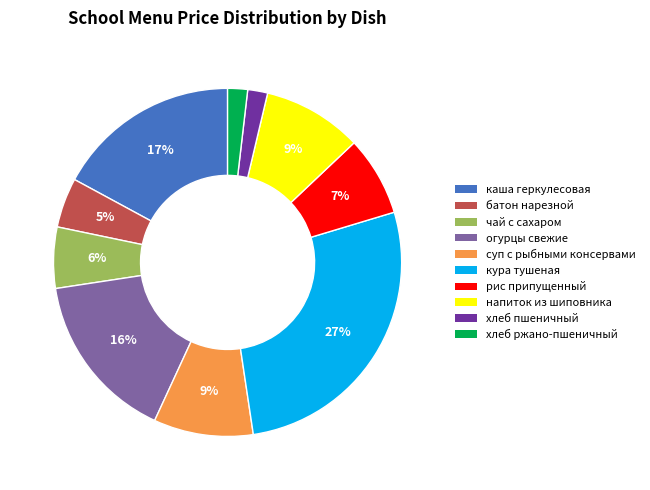

To the nearest percent, what is the difference between the largest and smallest slice percentages?

25%